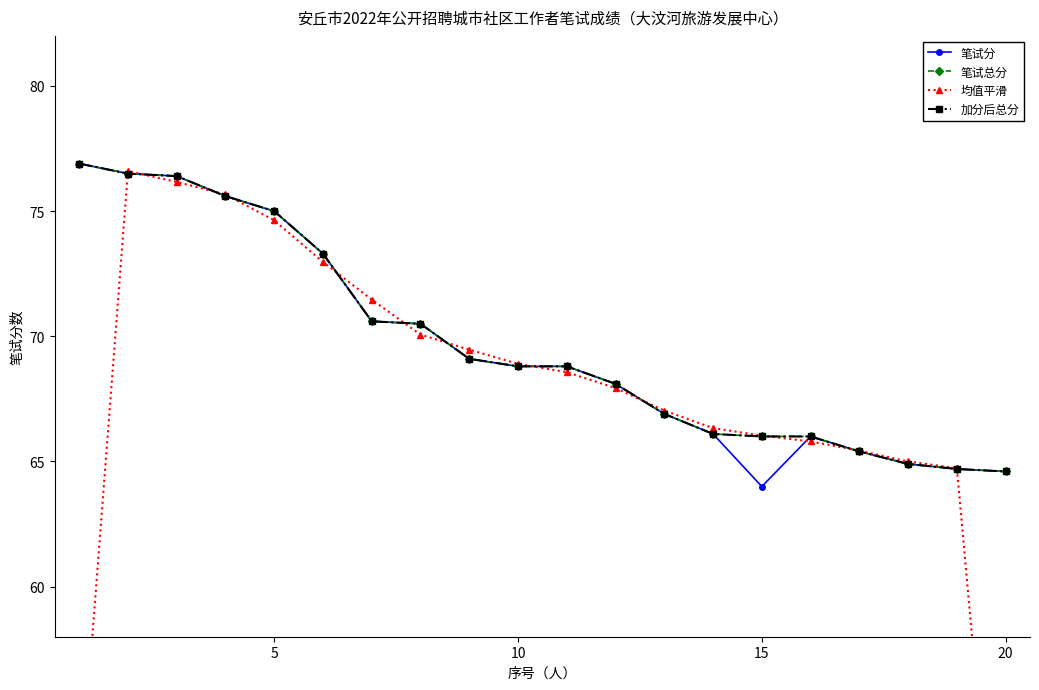

What is the average value of the 加分后总分 series?

69.7